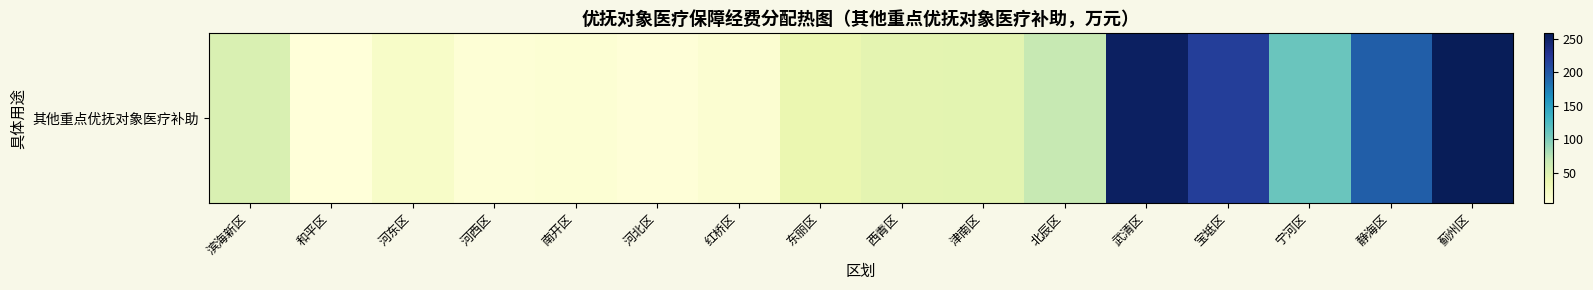

Rank the categories by value from lowest to highest.

和平区, 河北区, 河西区, 南开区, 红桥区, 河东区, 东丽区, 西青区, 津南区, 滨海新区, 北辰区, 宁河区, 静海区, 宝坻区, 武清区, 蓟州区